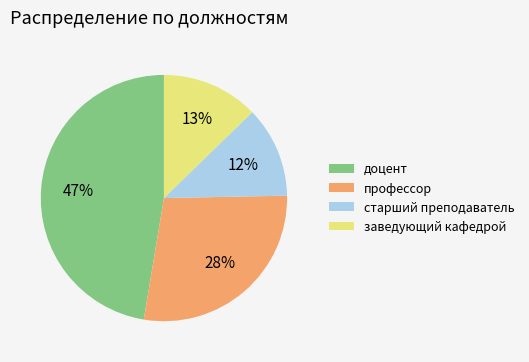

Combined, do заведующий кафедрой and профессор account for over 50%?

No